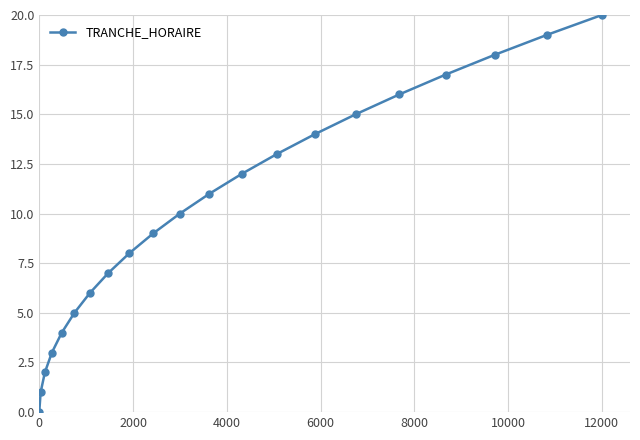

What is the difference between the second highest and minimum values?

19